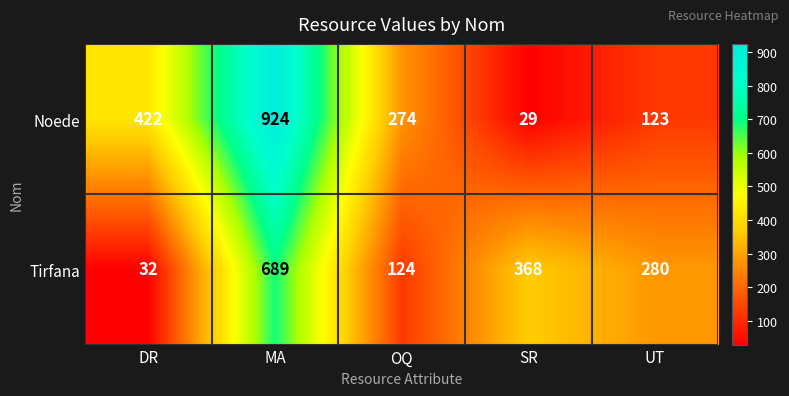

List the labels in order of Tirfana value, largest first.

MA, SR, UT, OQ, DR